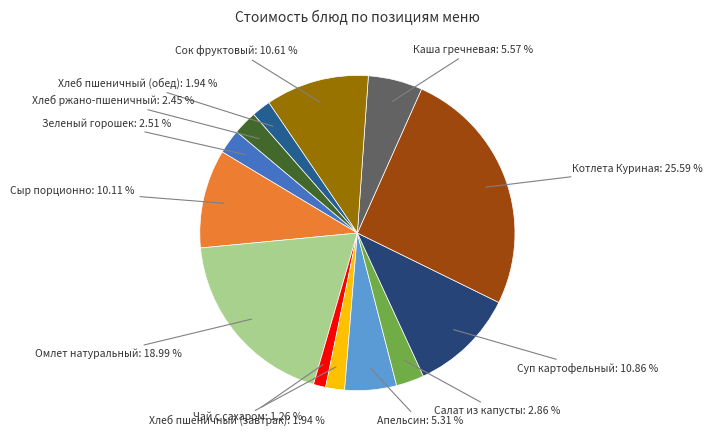

Is Зеленый горошек the majority of the pie?

No